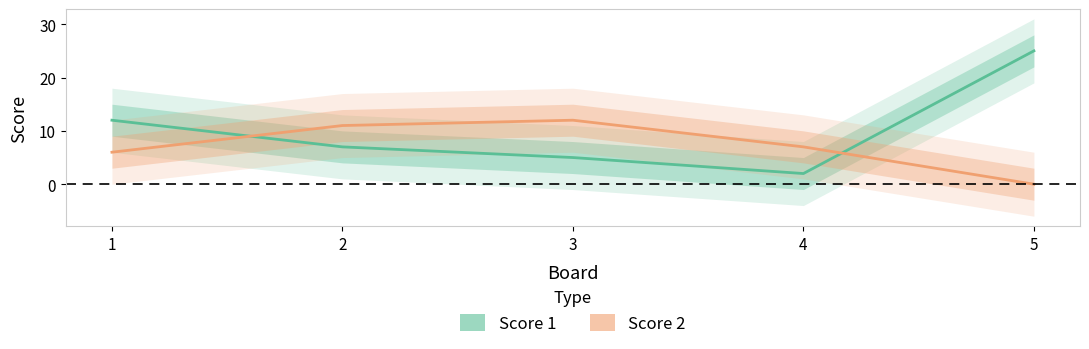

How many times do Score 1 and Score 2 cross each other?

2